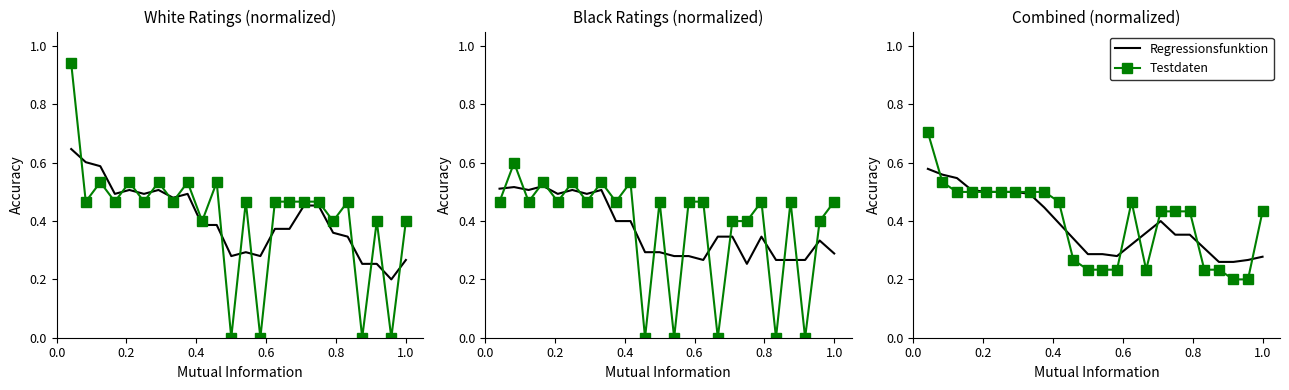

How many interior local peaks does the Testdaten series have?

1